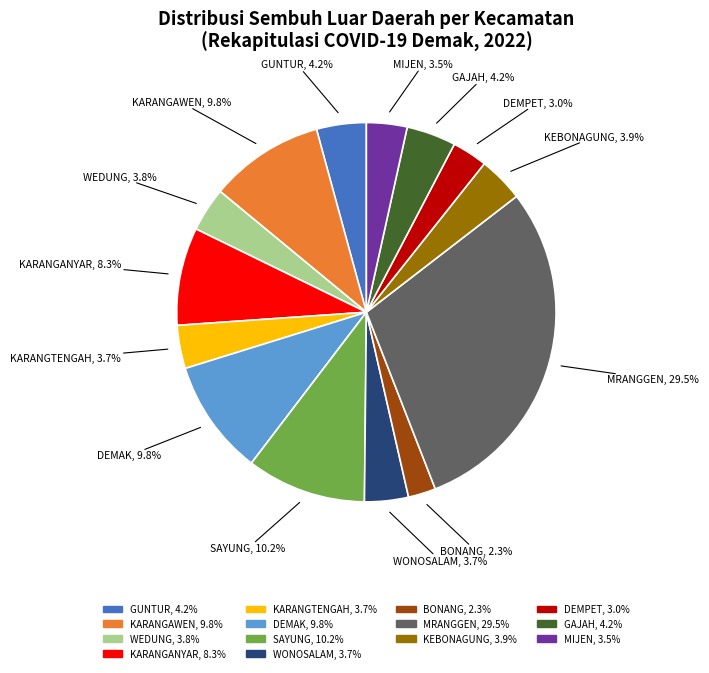

Is there any slice that represents more than half of the pie?

No